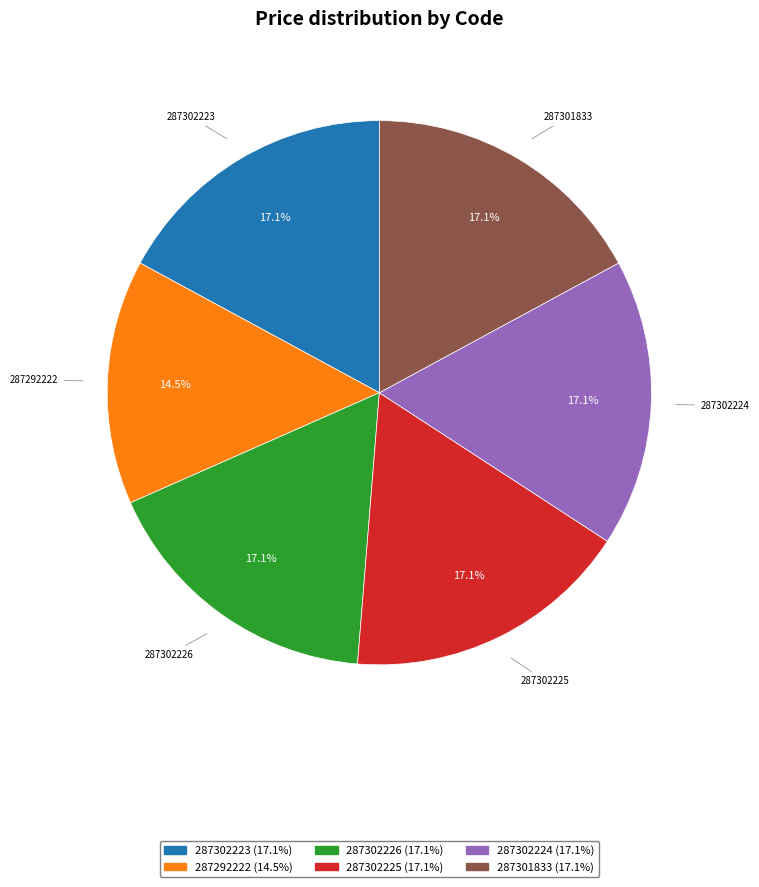

Is it true that 287302223 is 17% of the pie?

True